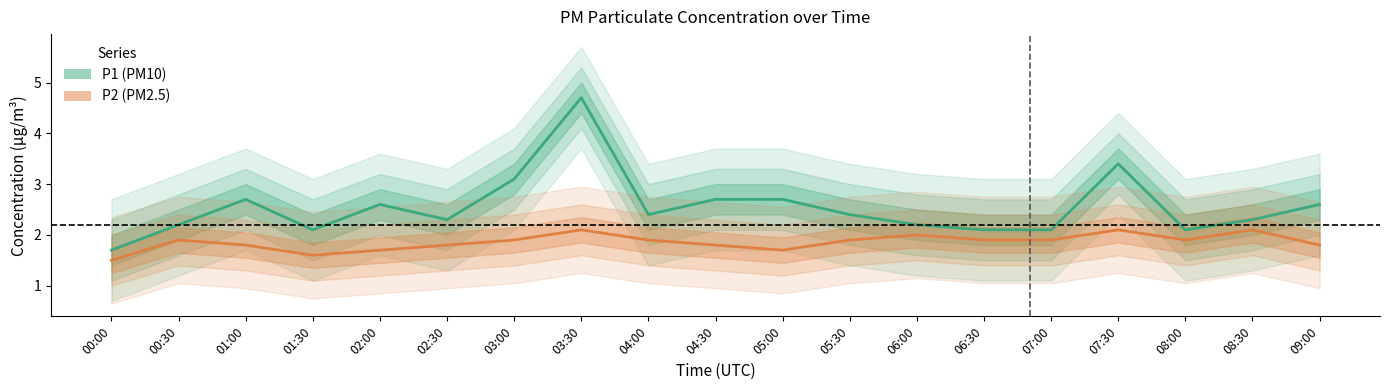

What are all the series names shown in the legend?

P1, P2